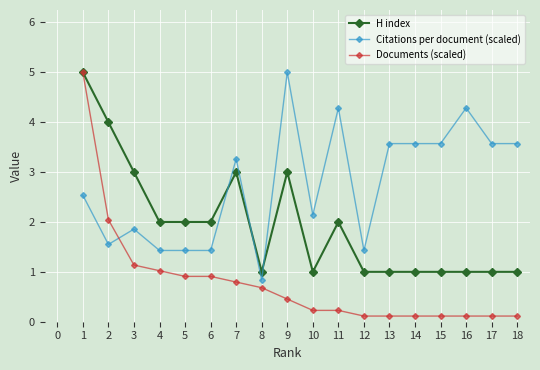

Does the chart display data point markers on the line(s)?

Yes